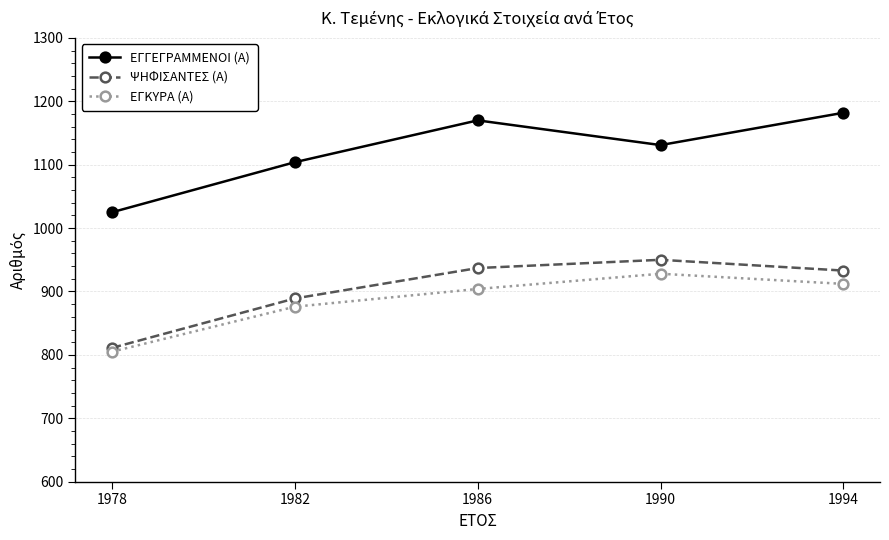

Between 1990 and 1994, which series saw the biggest shift?

ΕΓΓΕΓΡΑΜΜΕΝΟΙ (Α)